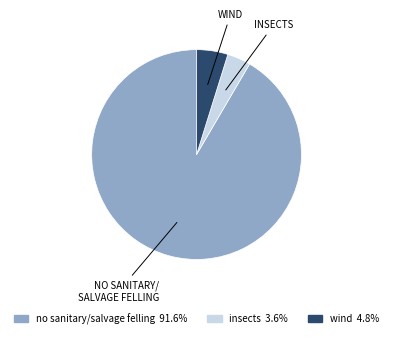

How many slices are in this pie chart?

3